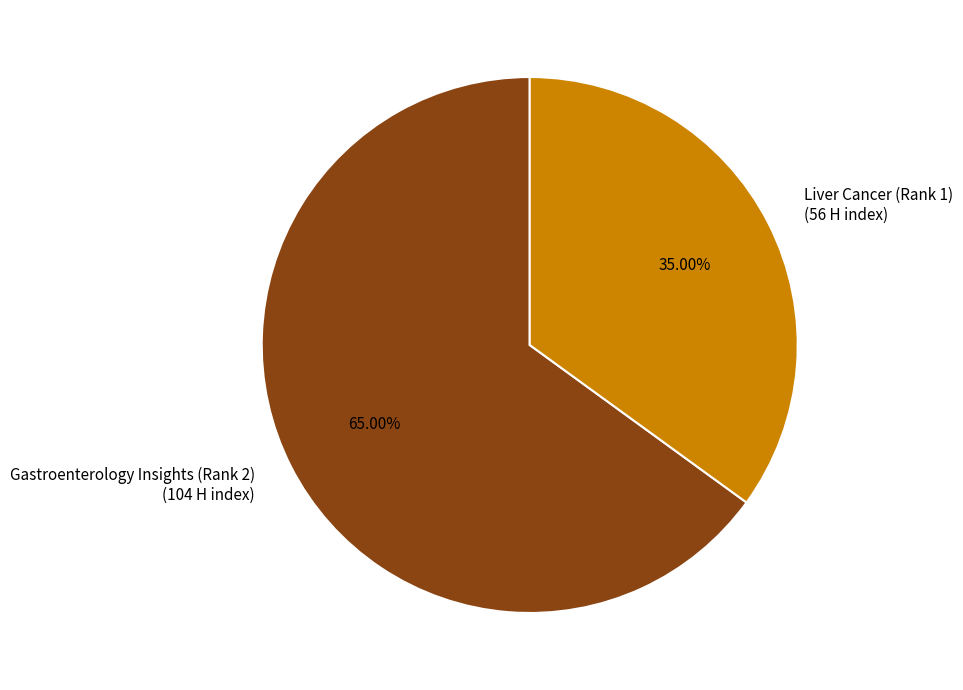

Rank the categories by value from highest to lowest.

Gastroenterology Insights (Rank 2), Liver Cancer (Rank 1)